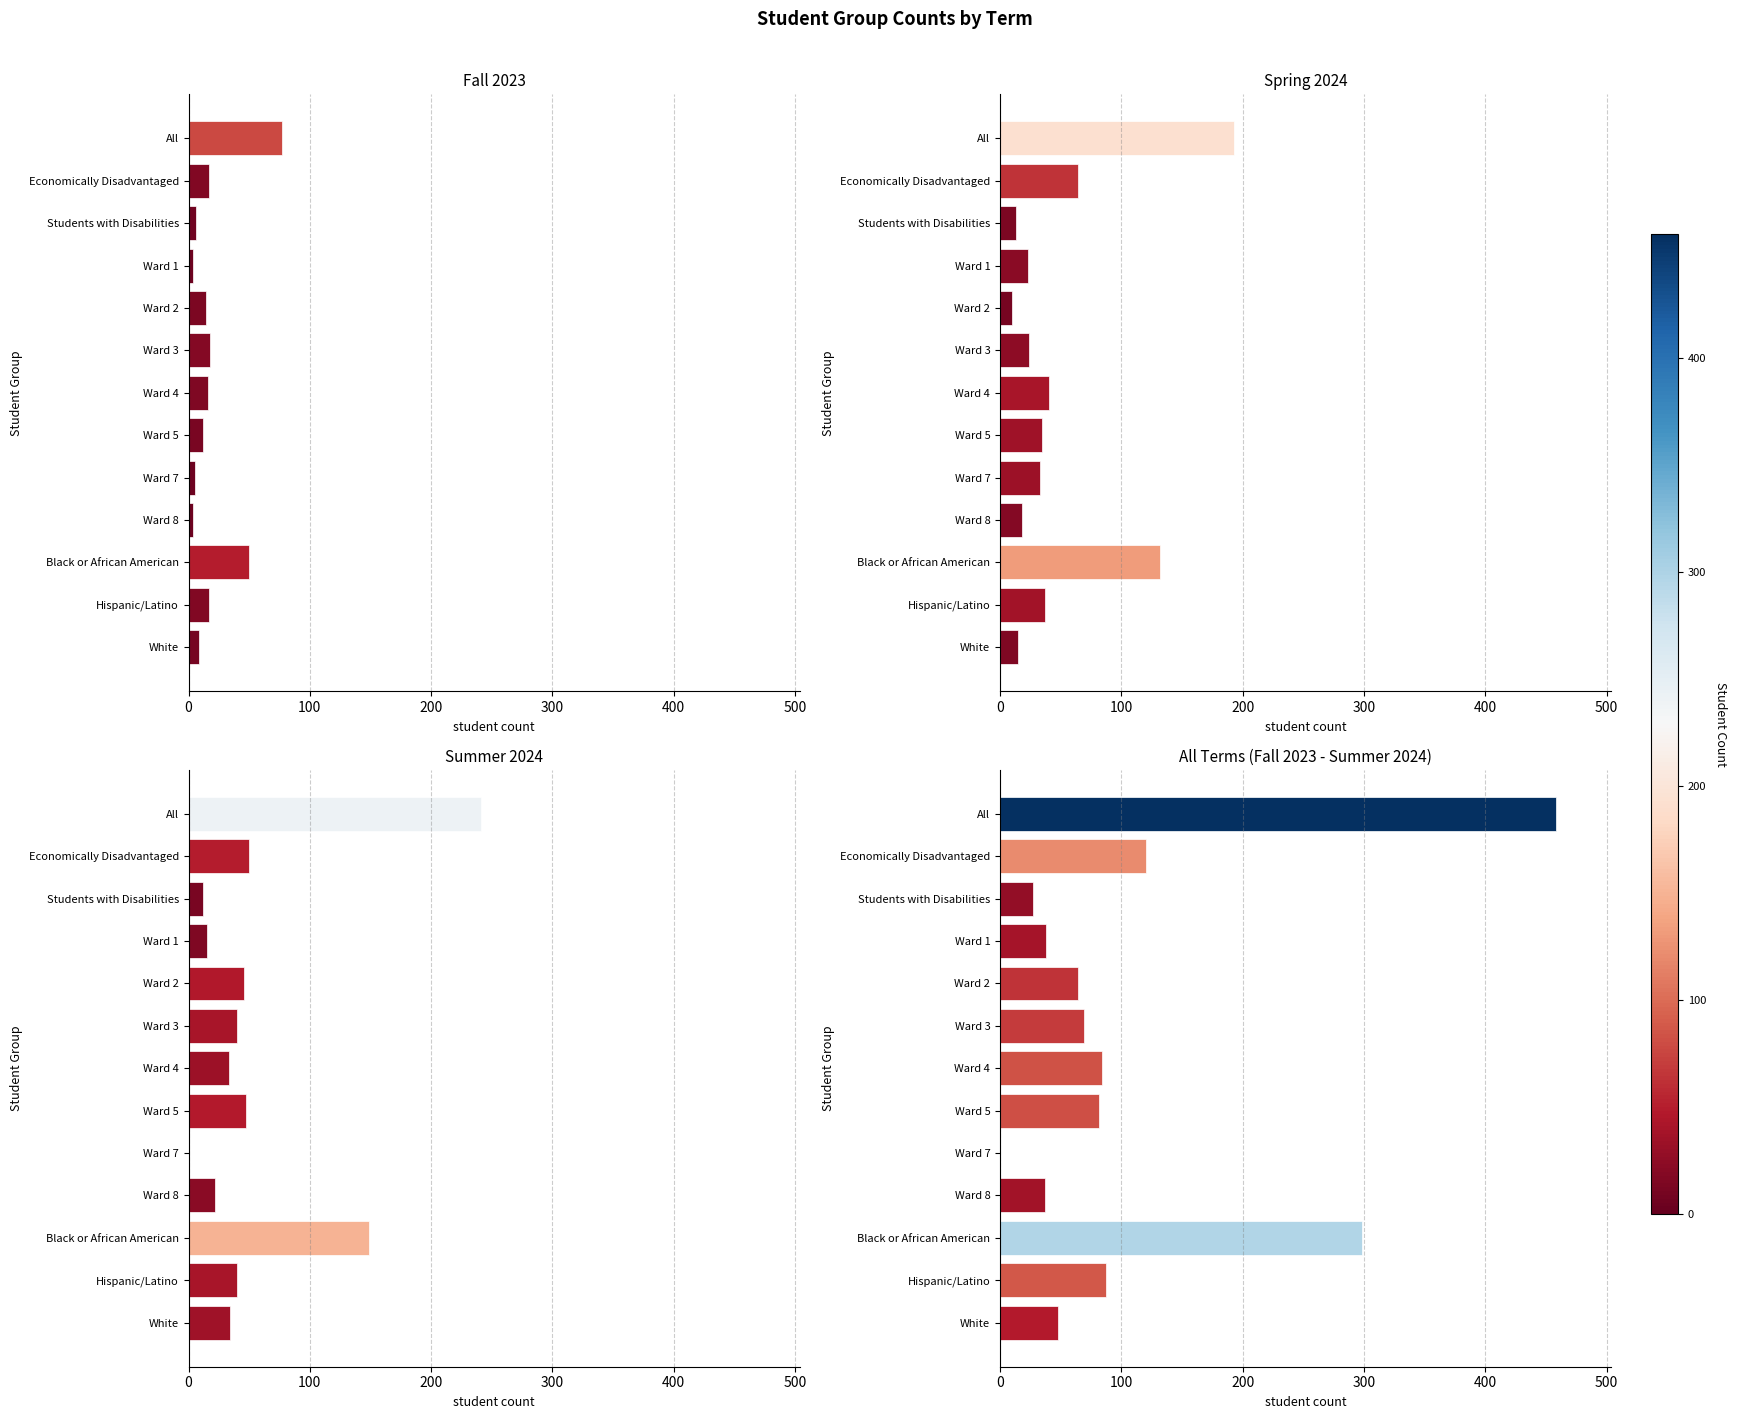

How many data points in All Terms (Fall 2023 - Summer 2024) are less than 69?

6